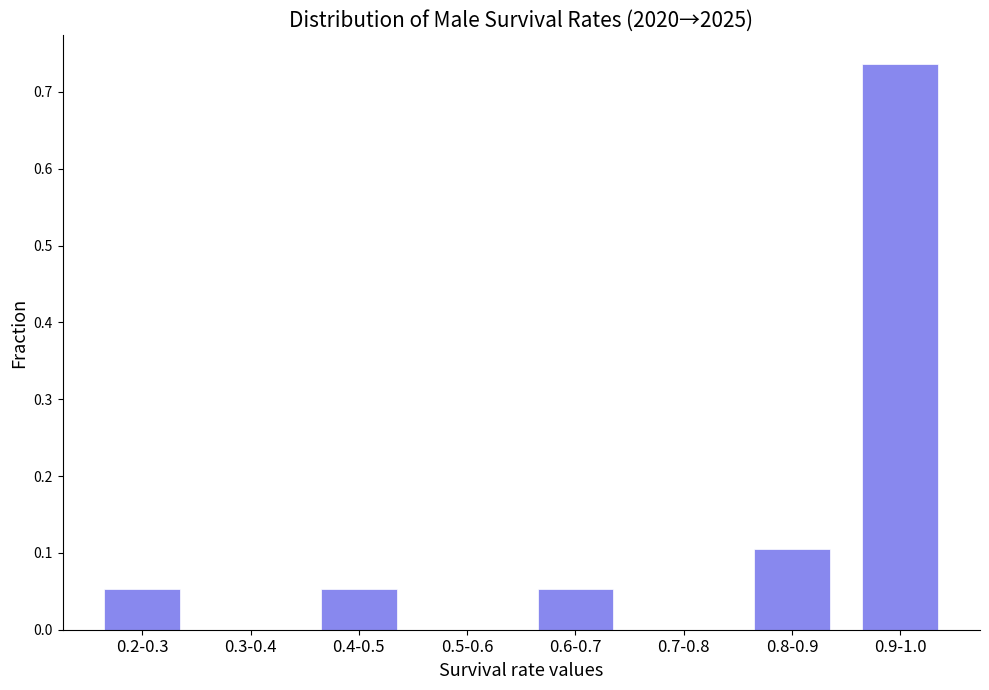

What is the change in value from 0.7-0.8 to 0.8-0.9?

+0.1